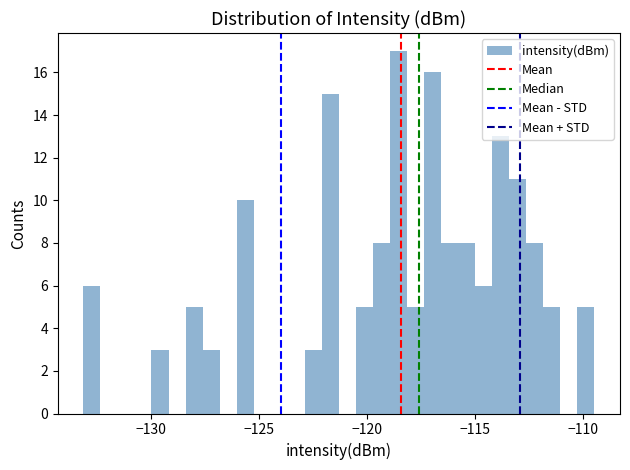

Around what value on the x-axis is the tallest bar? Give the approximate position of its centre, as read against the axis.

-118.5